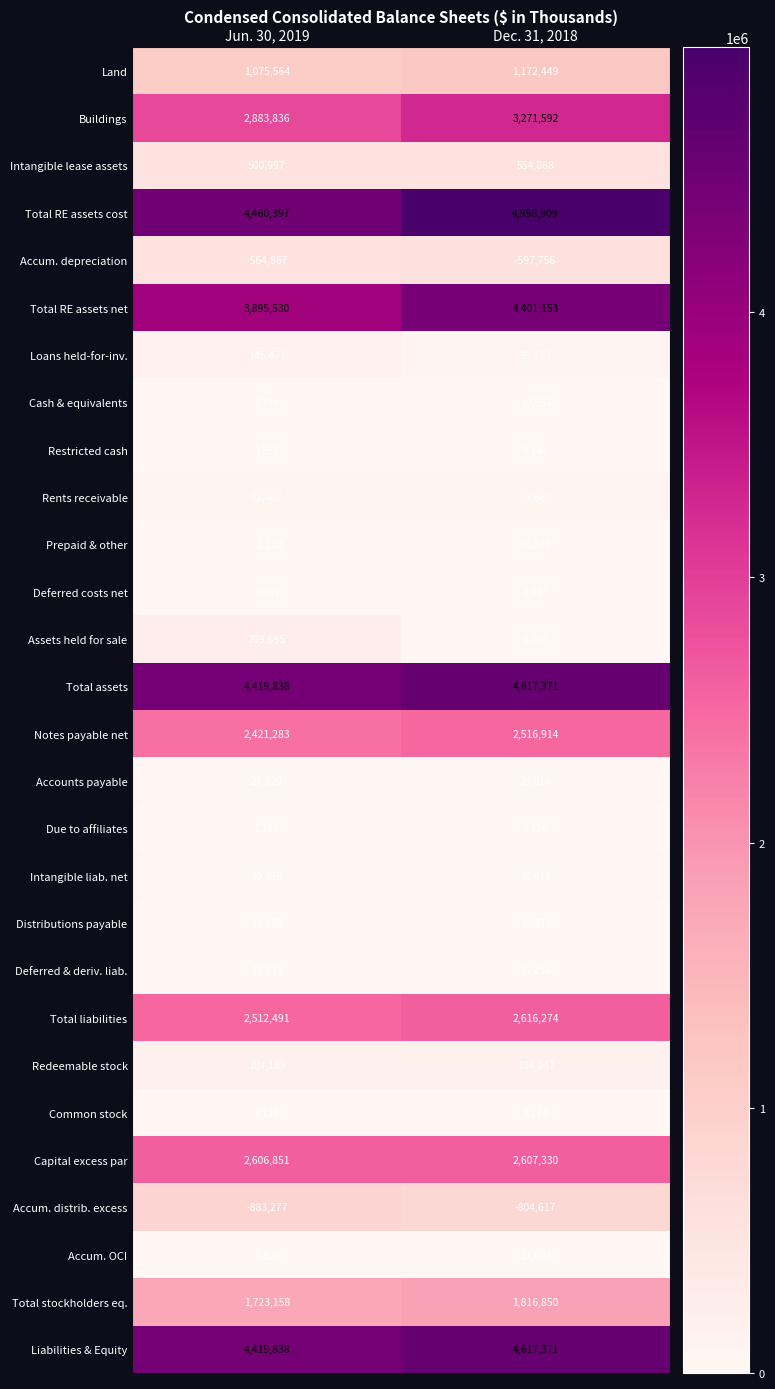

The value of Deferred costs net at Dec. 31, 2018 is 2949. True or false?

False